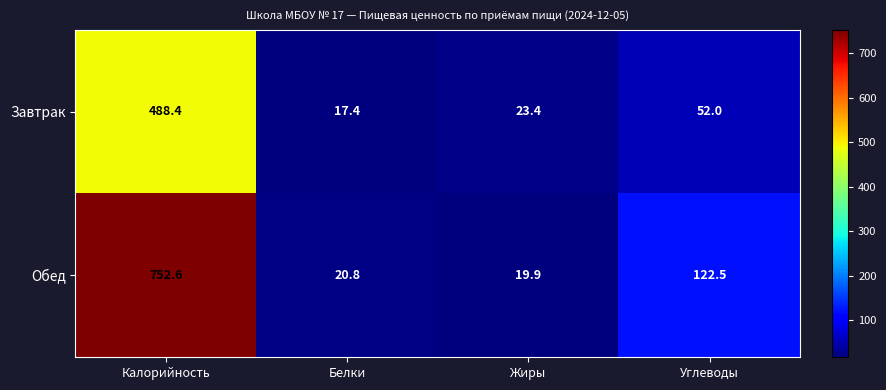

Which category has the highest value across all series?

Калорийность